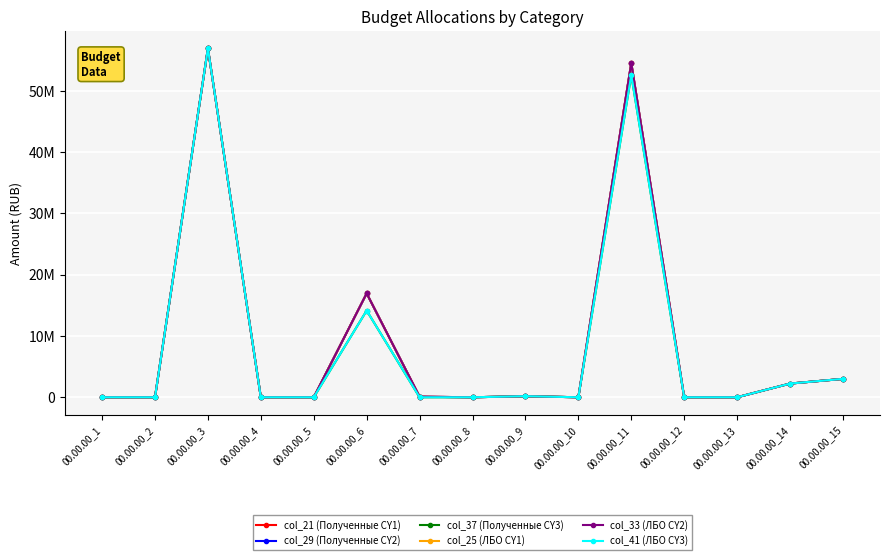

Reading right to left, what are all the values shown in this chart?

col_21 (Полученные CY1): 00.00.00_15=3000000	00.00.00_14=2233400	00.00.00_13=0	00.00.00_12=0	00.00.00_11=54512600	00.00.00_10=0	00.00.00_9=170200	00.00.00_8=0	00.00.00_7=91600	00.00.00_6=16942500	00.00.00_5=0	00.00.00_4=0	00.00.00_3=56891300	00.00.00_2=0	00.00.00_1=0
col_29 (Полученные CY2): 00.00.00_15=3000000	00.00.00_14=2233400	00.00.00_13=0	00.00.00_12=0	00.00.00_11=54512600	00.00.00_10=0	00.00.00_9=170200	00.00.00_8=0	00.00.00_7=91600	00.00.00_6=16942500	00.00.00_5=0	00.00.00_4=0	00.00.00_3=56891300	00.00.00_2=0	00.00.00_1=0
col_37 (Полученные CY3): 00.00.00_15=3000000	00.00.00_14=2233400	00.00.00_13=0	00.00.00_12=0	00.00.00_11=52554300	00.00.00_10=0	00.00.00_9=177000	00.00.00_8=0	00.00.00_7=0	00.00.00_6=14140000	00.00.00_5=0	00.00.00_4=0	00.00.00_3=56891300	00.00.00_2=0	00.00.00_1=0
col_25 (ЛБО CY1): 00.00.00_15=3000000	00.00.00_14=2233400	00.00.00_13=0	00.00.00_12=0	00.00.00_11=54512600	00.00.00_10=0	00.00.00_9=170200	00.00.00_8=0	00.00.00_7=91600	00.00.00_6=16942500	00.00.00_5=0	00.00.00_4=0	00.00.00_3=56891300	00.00.00_2=0	00.00.00_1=0
col_33 (ЛБО CY2): 00.00.00_15=3000000	00.00.00_14=2233400	00.00.00_13=0	00.00.00_12=0	00.00.00_11=54512600	00.00.00_10=0	00.00.00_9=170200	00.00.00_8=0	00.00.00_7=91600	00.00.00_6=16942500	00.00.00_5=0	00.00.00_4=0	00.00.00_3=56891300	00.00.00_2=0	00.00.00_1=0
col_41 (ЛБО CY3): 00.00.00_15=3000000	00.00.00_14=2233400	00.00.00_13=0	00.00.00_12=0	00.00.00_11=52554300	00.00.00_10=0	00.00.00_9=177000	00.00.00_8=0	00.00.00_7=0	00.00.00_6=14140000	00.00.00_5=0	00.00.00_4=0	00.00.00_3=56891300	00.00.00_2=0	00.00.00_1=0